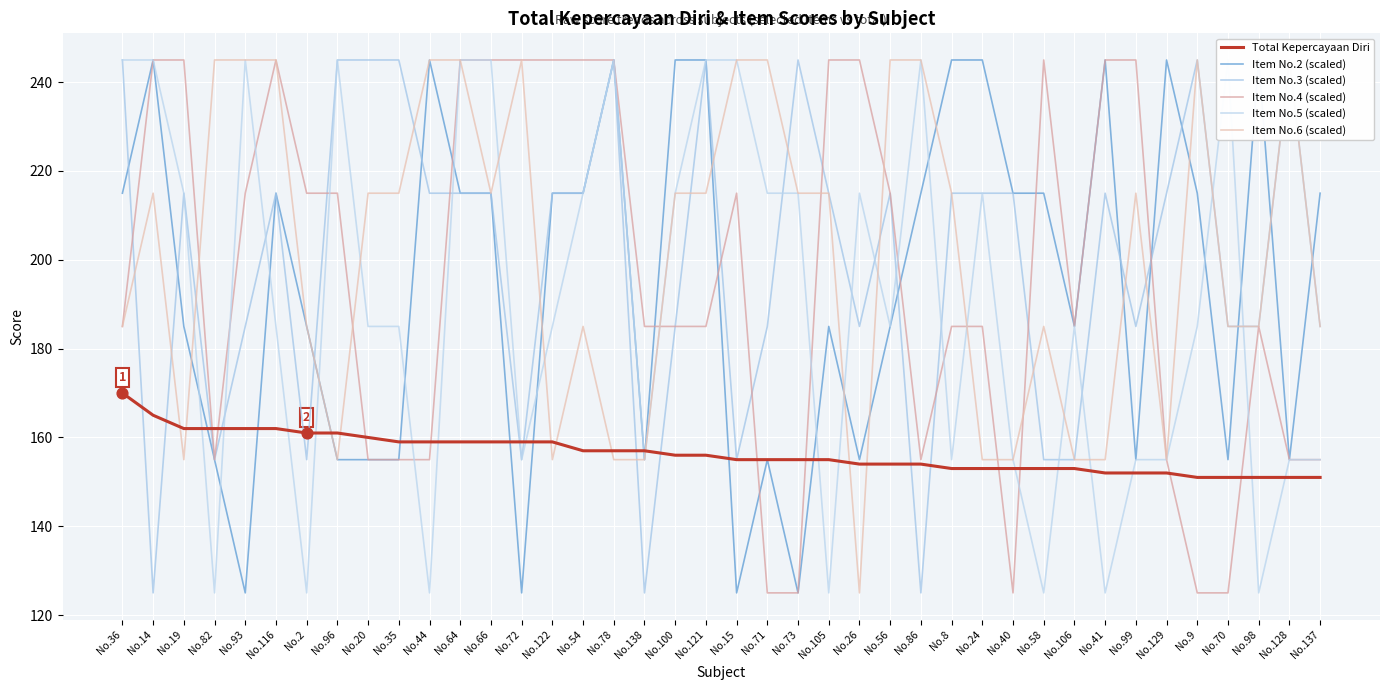

Which series has the largest total across all categories?

Item No.6 (scaled)